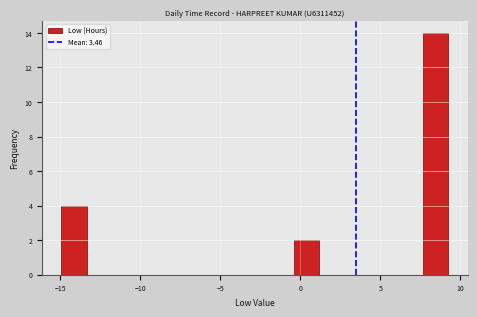

Read against the x-axis, roughly where is the centre of the tallest bar?

8.5